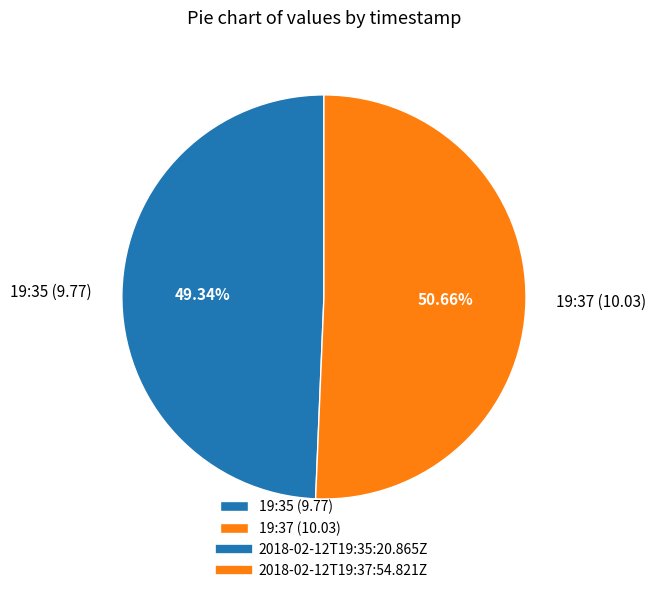

Approximately how many times larger is the value at 19:37 (10.03) compared to 19:35 (9.77)?

1.0